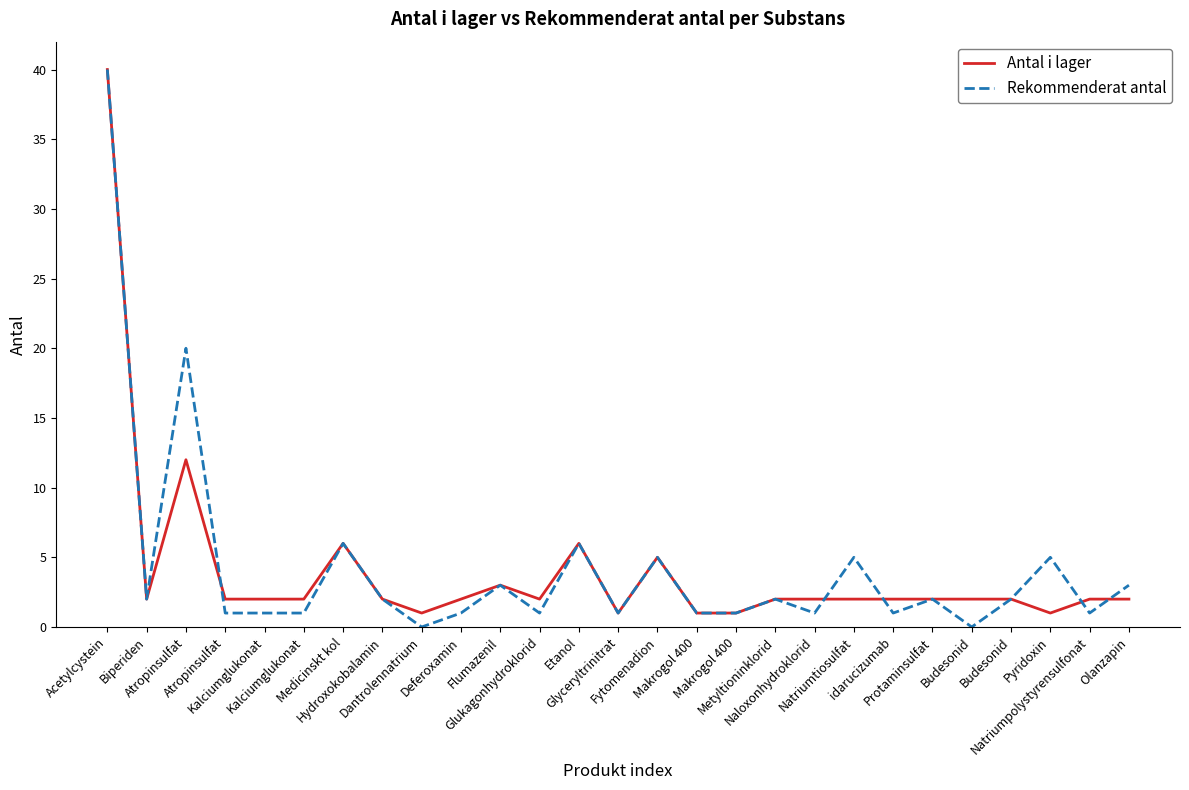

What is the difference between the highest and lowest values at Glukagonhydroklorid?

1